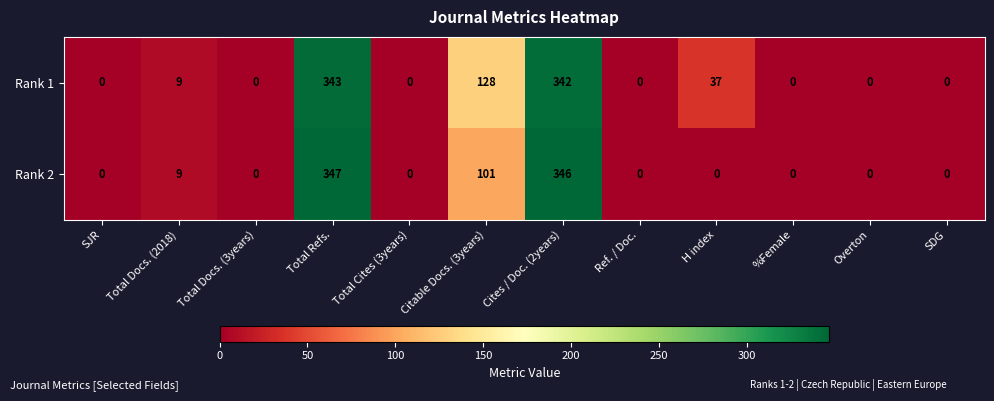

The value of Rank 2 at %Female is 0. True or false?

True